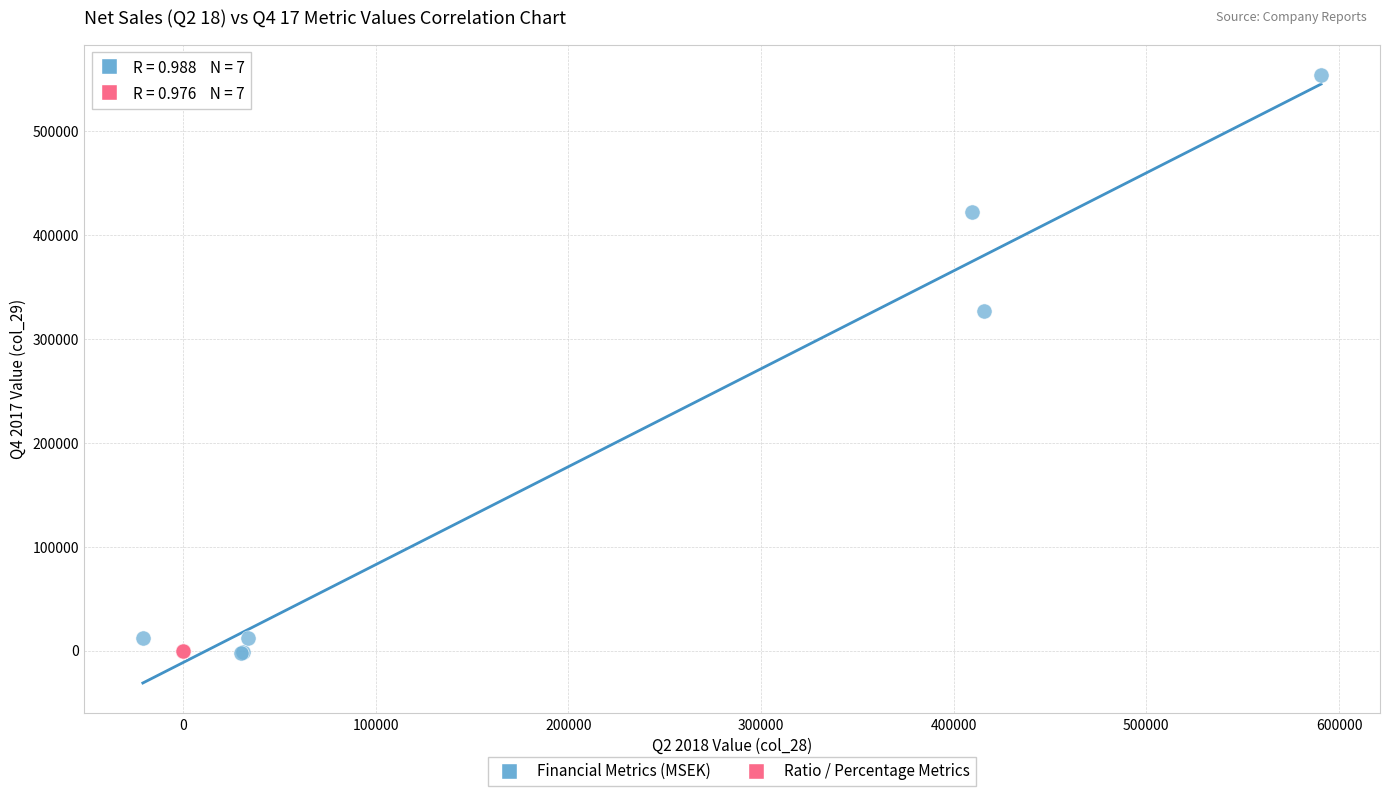

Which series contains the highest Y value?

Financial Metrics (MSEK)